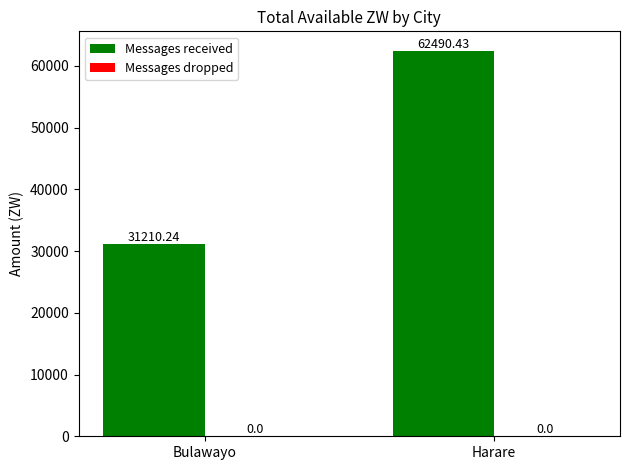

What is the average value?

46850.3